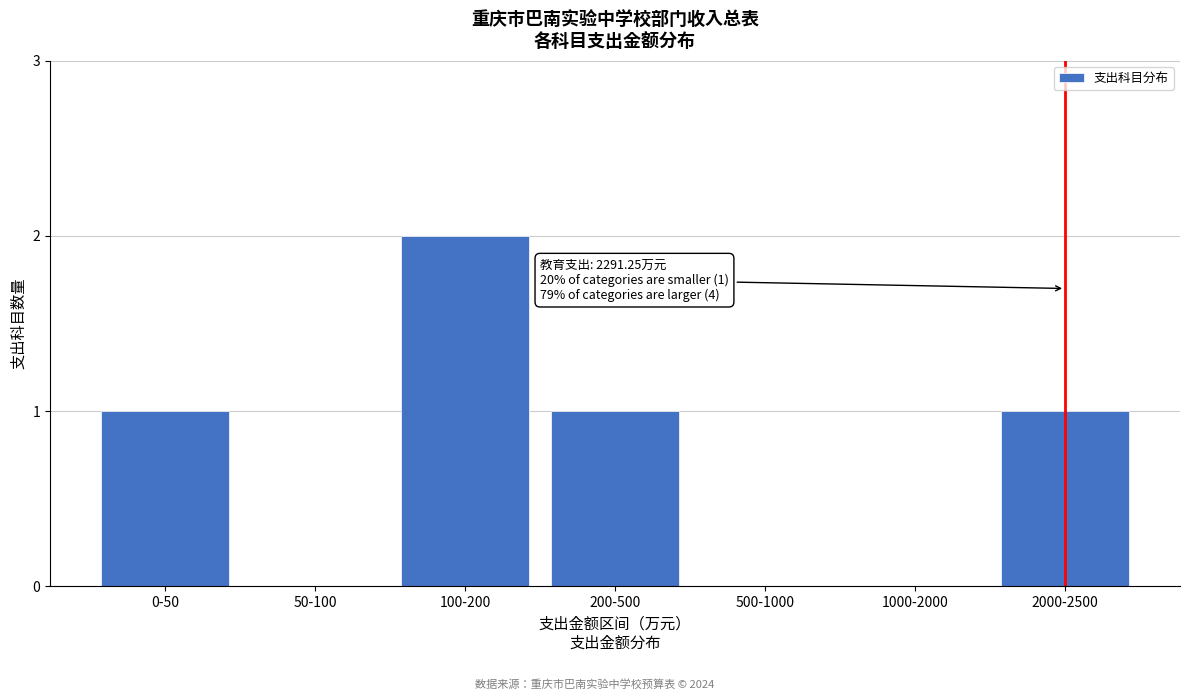

Reading right to left, list all the values displayed in this chart.

2000-2500=1	1000-2000=0	500-1000=0	200-500=1	100-200=2	50-100=0	0-50=1